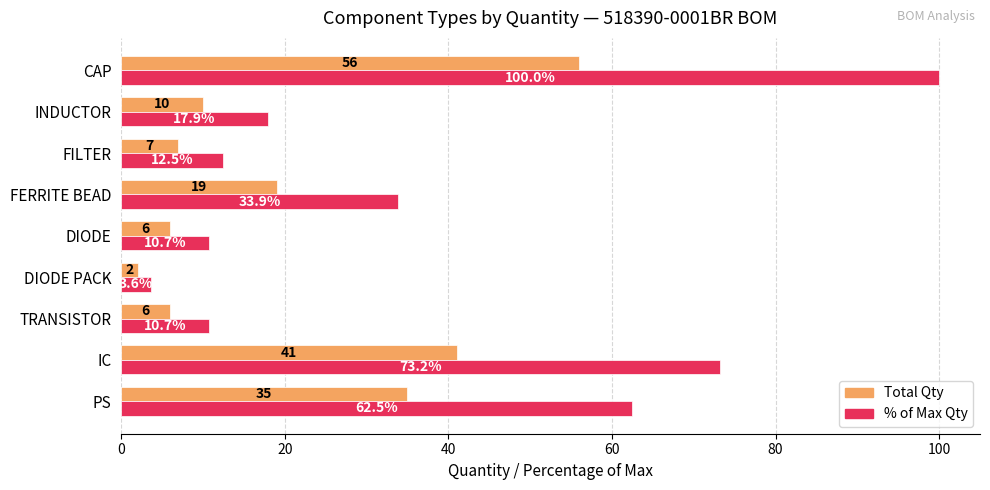

At which category is the sum across all series the highest?

CAP